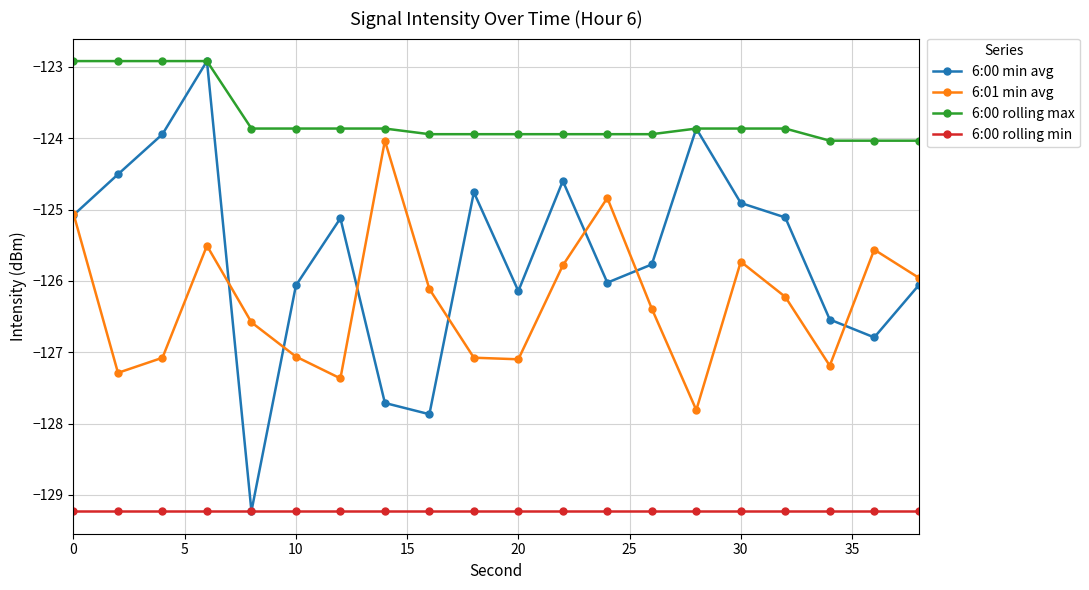

What is the value of the 6:00 min avg point at the 6th from the left?

-126.1